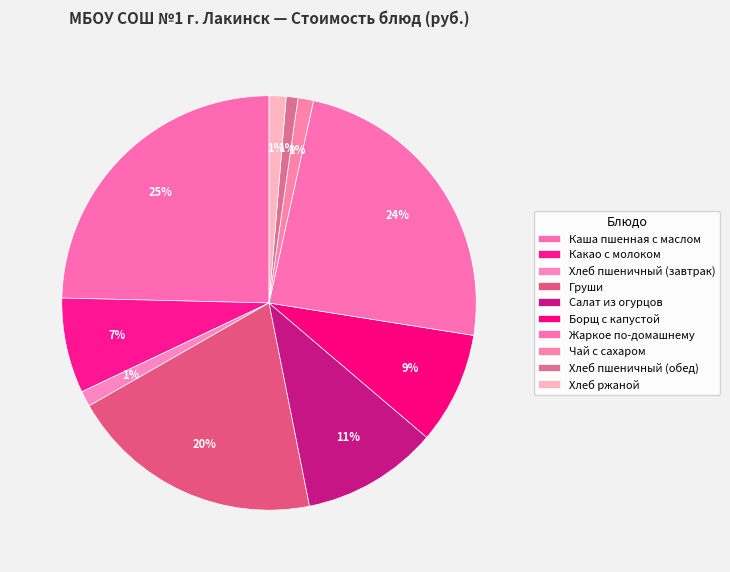

Rank the categories by value from highest to lowest.

Каша пшенная с маслом, Жаркое по-домашнему, Груши, Салат из огурцов, Борщ с капустой, Какао с молоком, Хлеб ржаной, Хлеб пшеничный (завтрак), Чай с сахаром, Хлеб пшеничный (обед)